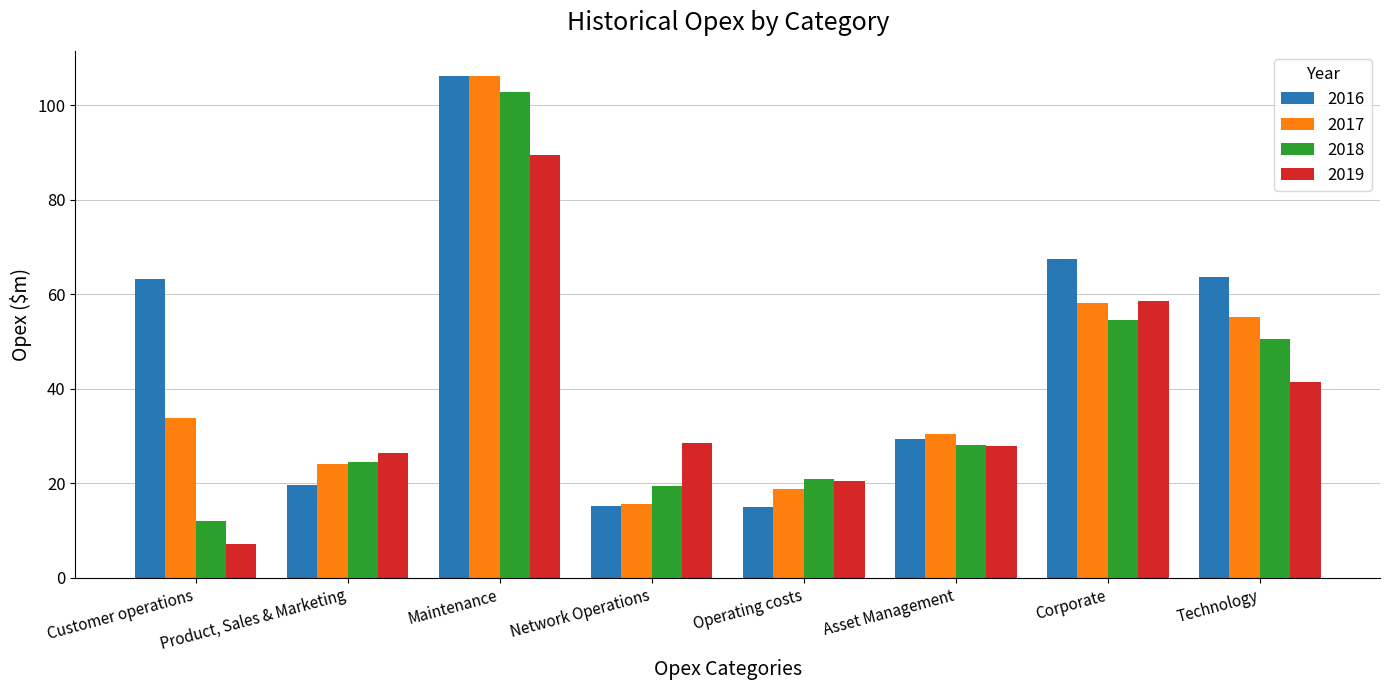

What is the total value across all series at Customer operations?

116.5